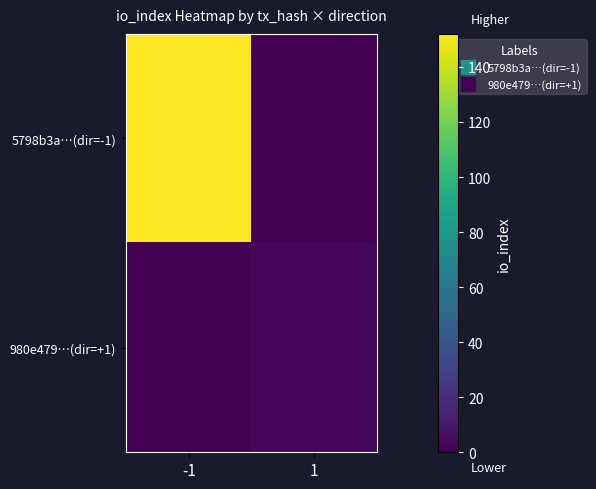

Reading right to left, what are all the values shown in this chart?

5798b3a…(dir=-1): 1=0	-1=152
980e479…(dir=+1): 1=2	-1=0